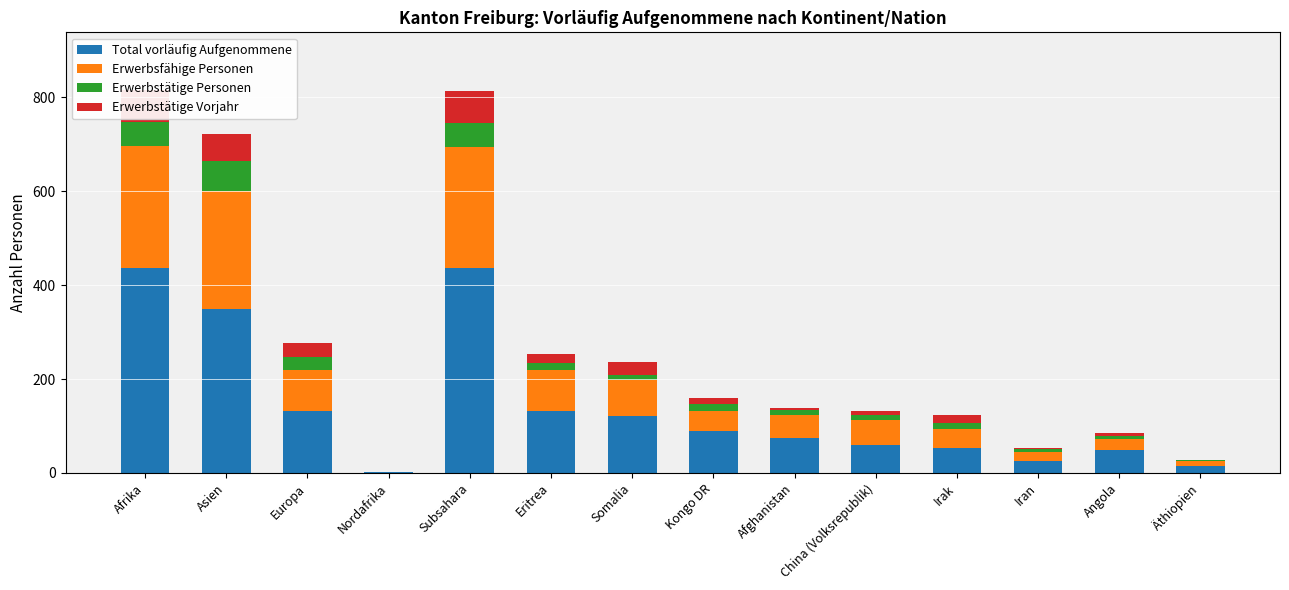

What are all the series names shown in the legend?

Total vorläufig Aufgenommene, Erwerbsfähige Personen, Erwerbstätige Personen, Erwerbstätige Vorjahr